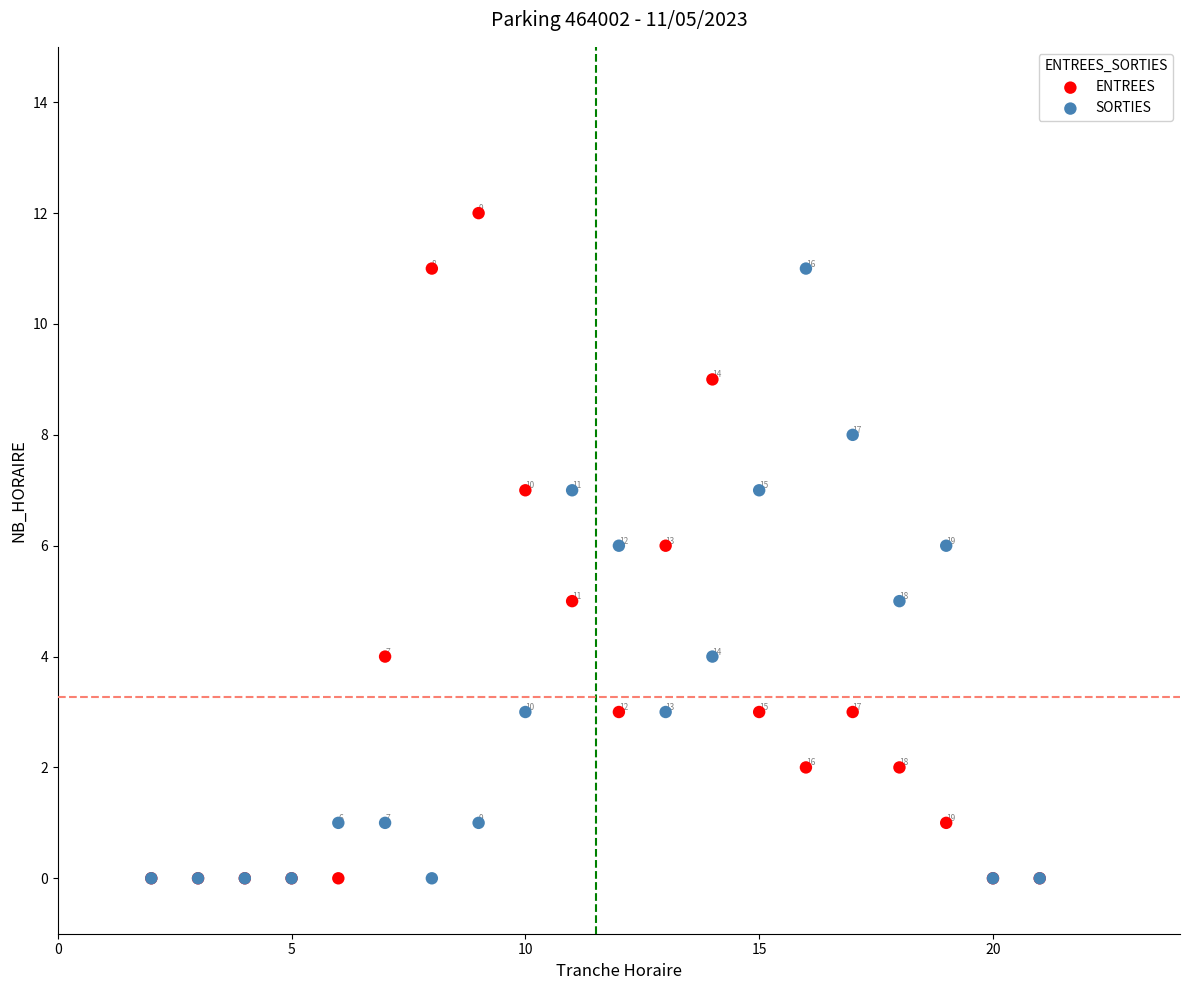

In the ENTREES series, what Y value is closest to 6?

6